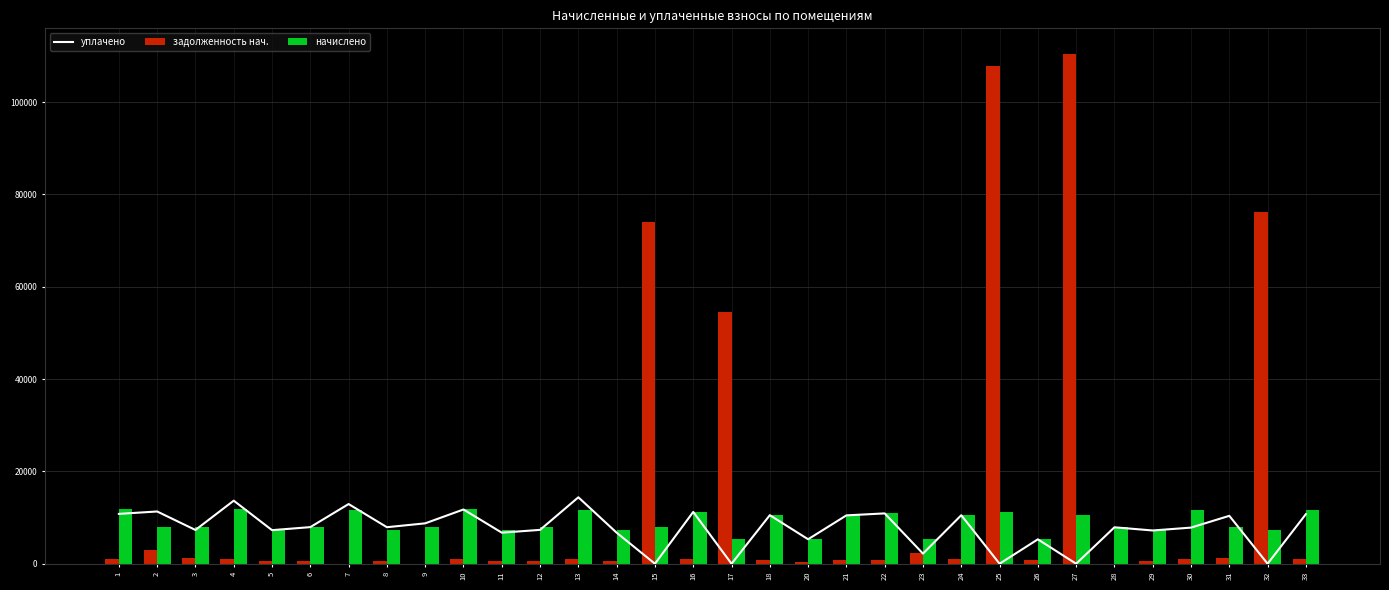

Which label corresponds to the largest value in the chart?

27